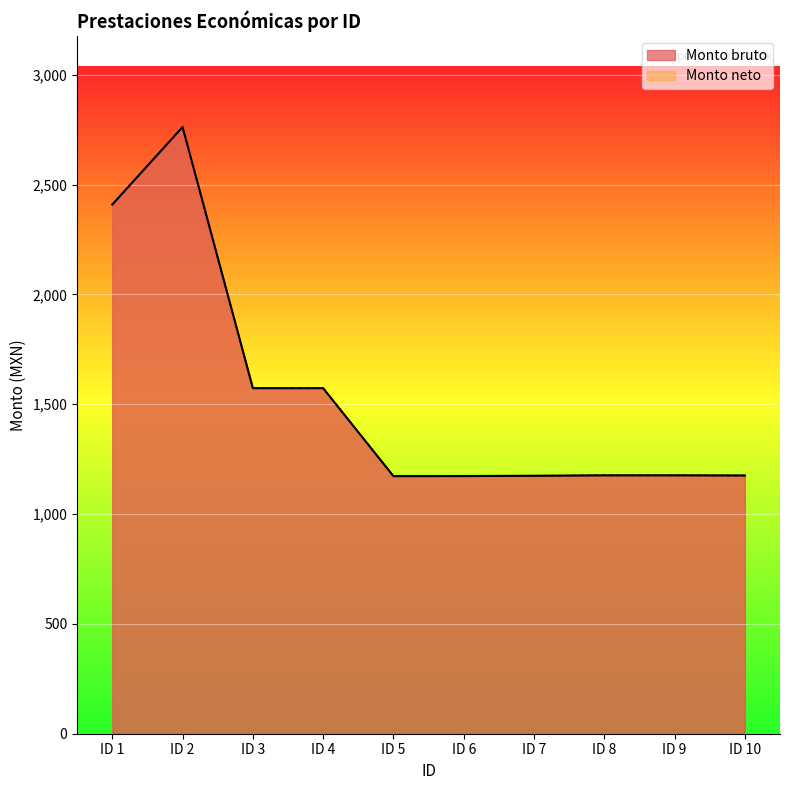

What is the difference between the maximum and minimum values in the Monto neto series?

1589.3